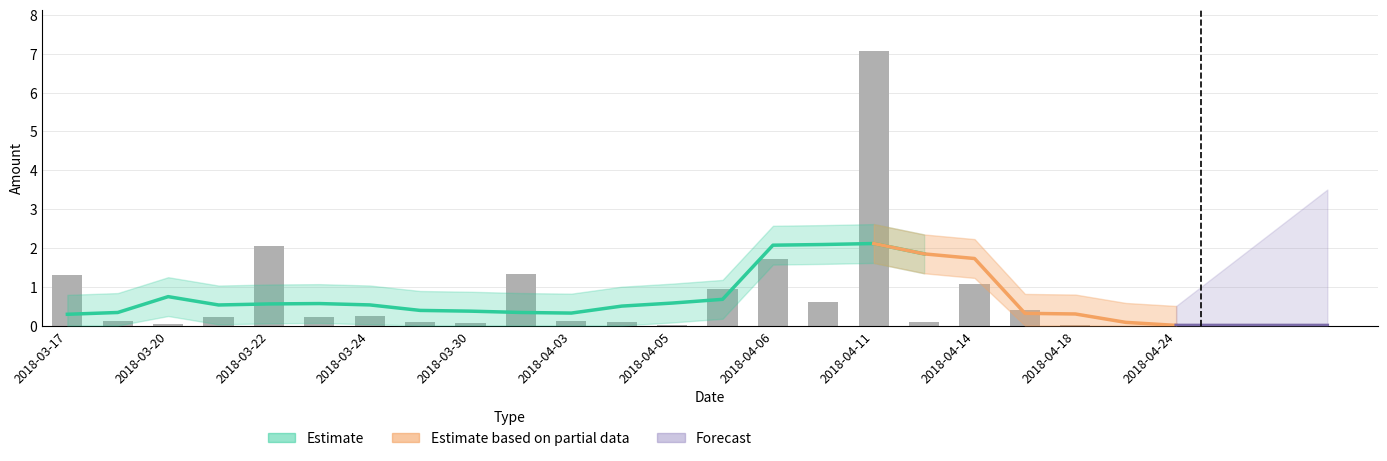

What is the difference between the maximum and minimum values?

7.1